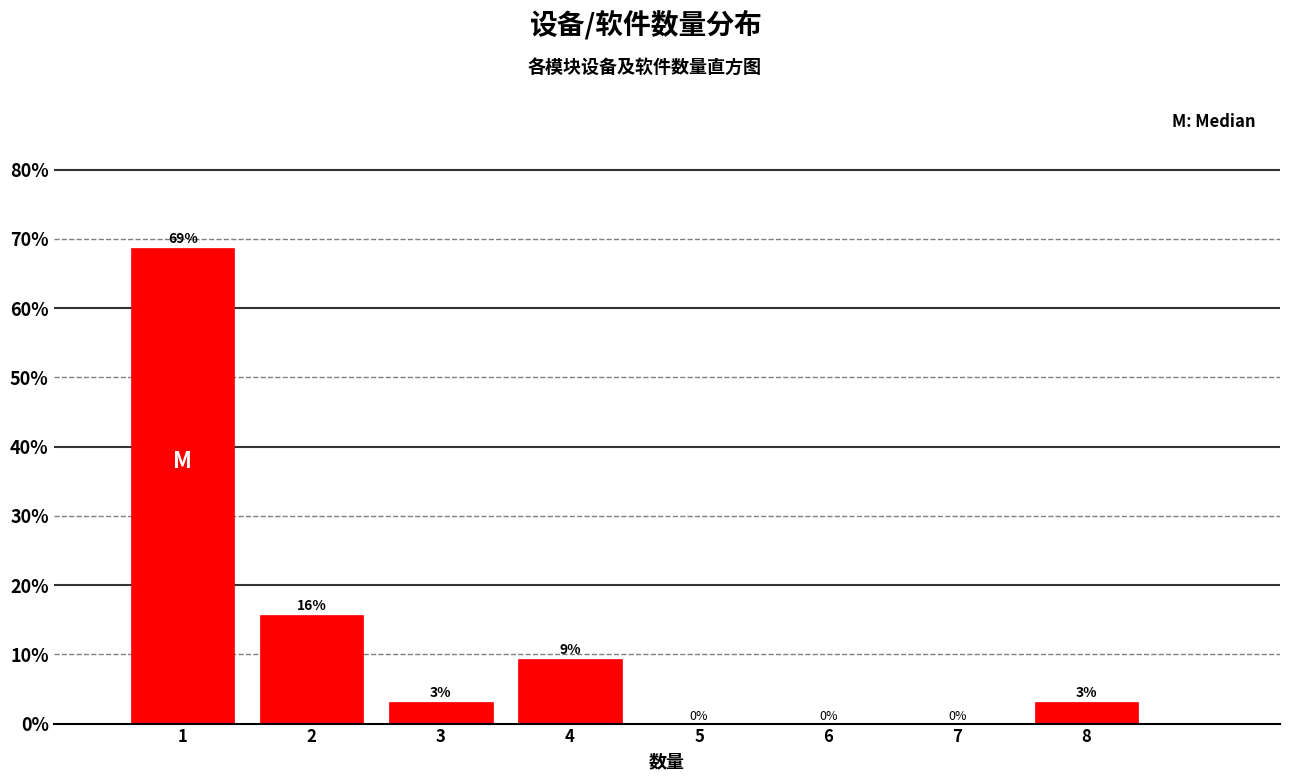

Which range on the x-axis has the tallest bar?

0.5 to 1.5